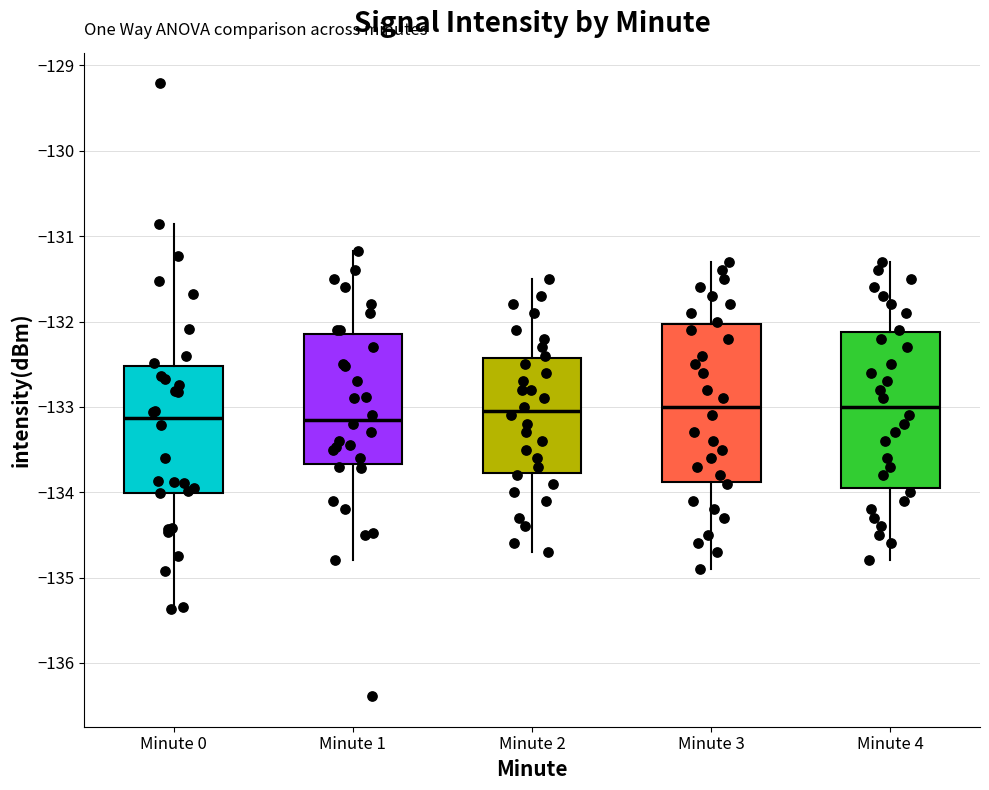

Reading left to right, read every box against the y-axis: the position of its median line, the range the box covers, and the ends of its whiskers. The values are not printed on the chart, so give them approximately, as read against the axis.

Minute 0: median -133.1, box -134.0 to -132.5, whiskers -135.4 to -130.9
Minute 1: median -133.1, box -133.7 to -132.1, whiskers -134.8 to -131.2
Minute 2: median -133.0, box -133.8 to -132.4, whiskers -134.7 to -131.5
Minute 3: median -133.0, box -133.9 to -132.0, whiskers -134.9 to -131.3
Minute 4: median -133.0, box -133.9 to -132.1, whiskers -134.8 to -131.3